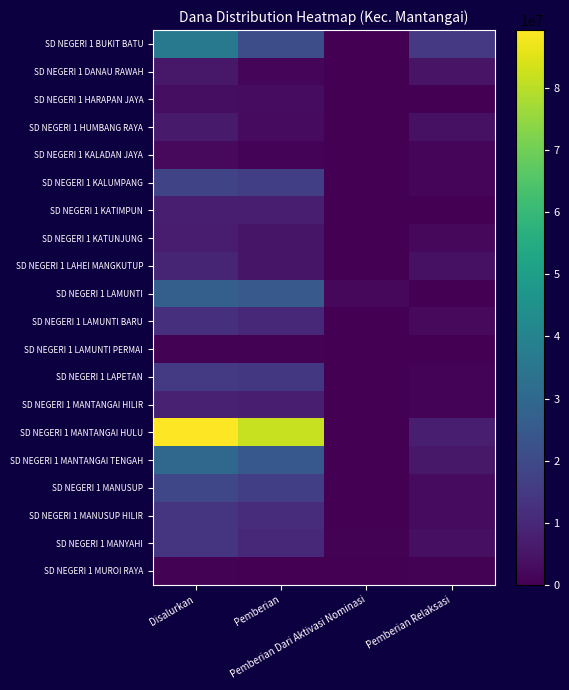

Reading left to right, list all the values displayed in this chart.

SD NEGERI 1 BUKIT BATU: Disalurkan=36000000	Pemberian=21150000	Pemberian Dari Aktivasi Nominasi=0	Pemberian Relaksasi=14850000
SD NEGERI 1 DANAU RAWAH: Disalurkan=5850000	Pemberian=1125000	Pemberian Dari Aktivasi Nominasi=0	Pemberian Relaksasi=4725000
SD NEGERI 1 HARAPAN JAYA: Disalurkan=3150000	Pemberian=2925000	Pemberian Dari Aktivasi Nominasi=0	Pemberian Relaksasi=225000
SD NEGERI 1 HUMBANG RAYA: Disalurkan=6525000	Pemberian=2475000	Pemberian Dari Aktivasi Nominasi=0	Pemberian Relaksasi=4050000
SD NEGERI 1 KALADAN JAYA: Disalurkan=2250000	Pemberian=900000	Pemberian Dari Aktivasi Nominasi=0	Pemberian Relaksasi=1350000
SD NEGERI 1 KALUMPANG: Disalurkan=18225000	Pemberian=16650000	Pemberian Dari Aktivasi Nominasi=0	Pemberian Relaksasi=1575000
SD NEGERI 1 KATIMPUN: Disalurkan=7650000	Pemberian=7425000	Pemberian Dari Aktivasi Nominasi=0	Pemberian Relaksasi=225000
SD NEGERI 1 KATUNJUNG: Disalurkan=6975000	Pemberian=5175000	Pemberian Dari Aktivasi Nominasi=0	Pemberian Relaksasi=1800000
SD NEGERI 1 LAHEI MANGKUTUP: Disalurkan=9225000	Pemberian=5175000	Pemberian Dari Aktivasi Nominasi=0	Pemberian Relaksasi=4050000
SD NEGERI 1 LAMUNTI: Disalurkan=27000000	Pemberian=24975000	Pemberian Dari Aktivasi Nominasi=1800000	Pemberian Relaksasi=225000
SD NEGERI 1 LAMUNTI BARU: Disalurkan=12150000	Pemberian=9900000	Pemberian Dari Aktivasi Nominasi=0	Pemberian Relaksasi=2250000
SD NEGERI 1 LAMUNTI PERMAI: Disalurkan=450000	Pemberian=450000	Pemberian Dari Aktivasi Nominasi=0	Pemberian Relaksasi=0
SD NEGERI 1 LAPETAN: Disalurkan=15300000	Pemberian=14400000	Pemberian Dari Aktivasi Nominasi=0	Pemberian Relaksasi=900000
SD NEGERI 1 MANTANGAI HILIR: Disalurkan=8325000	Pemberian=7425000	Pemberian Dari Aktivasi Nominasi=0	Pemberian Relaksasi=900000
SD NEGERI 1 MANTANGAI HULU: Disalurkan=89325000	Pemberian=81675000	Pemberian Dari Aktivasi Nominasi=0	Pemberian Relaksasi=7650000
SD NEGERI 1 MANTANGAI TENGAH: Disalurkan=30150000	Pemberian=24525000	Pemberian Dari Aktivasi Nominasi=0	Pemberian Relaksasi=5625000
SD NEGERI 1 MANUSUP: Disalurkan=19125000	Pemberian=16425000	Pemberian Dari Aktivasi Nominasi=0	Pemberian Relaksasi=2700000
SD NEGERI 1 MANUSUP HILIR: Disalurkan=13950000	Pemberian=11250000	Pemberian Dari Aktivasi Nominasi=0	Pemberian Relaksasi=2700000
SD NEGERI 1 MANYAHI: Disalurkan=13950000	Pemberian=9900000	Pemberian Dari Aktivasi Nominasi=450000	Pemberian Relaksasi=3600000
SD NEGERI 1 MUROI RAYA: Disalurkan=450000	Pemberian=0	Pemberian Dari Aktivasi Nominasi=0	Pemberian Relaksasi=450000